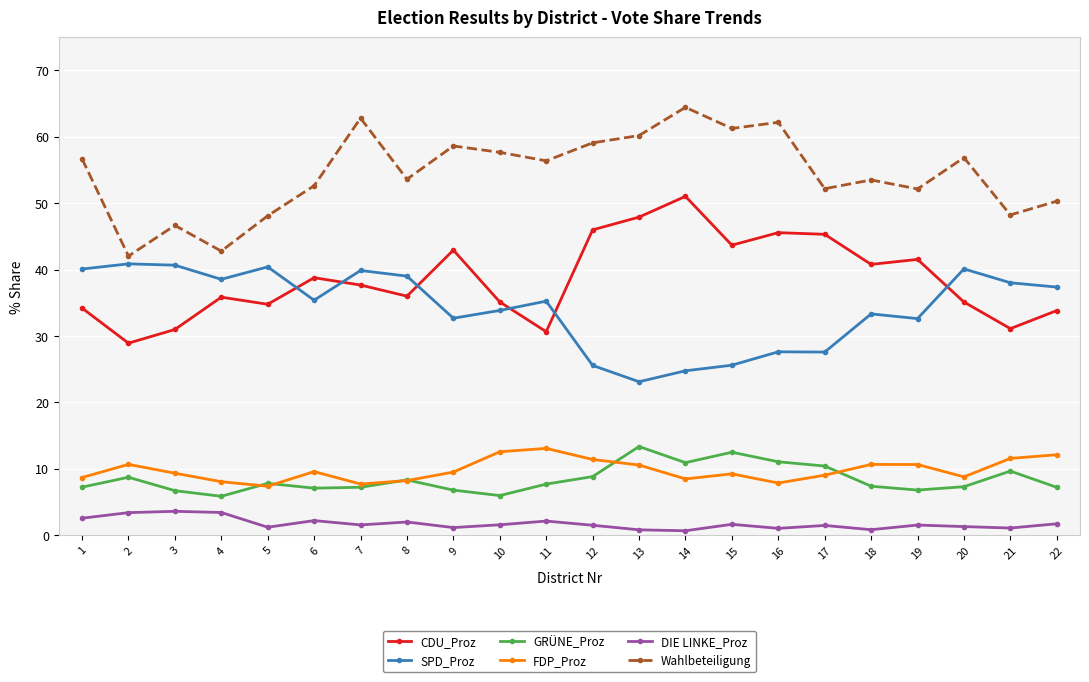

Where is CDU_Proz nearest to the value 39?

6